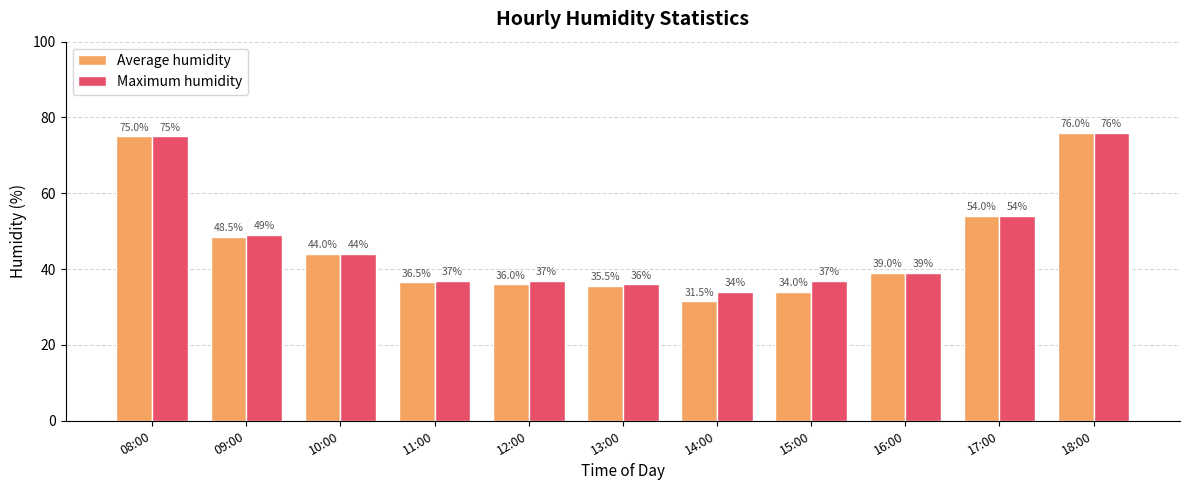

What is the difference between the highest and lowest values at 12:00?

1.0